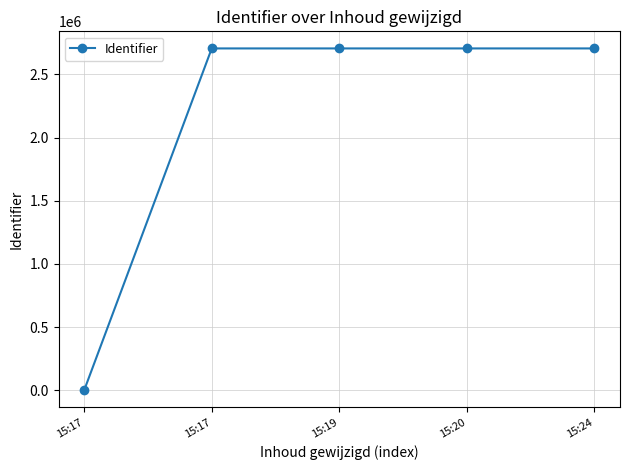

At which label does the data first exceed 2705774?

15:20